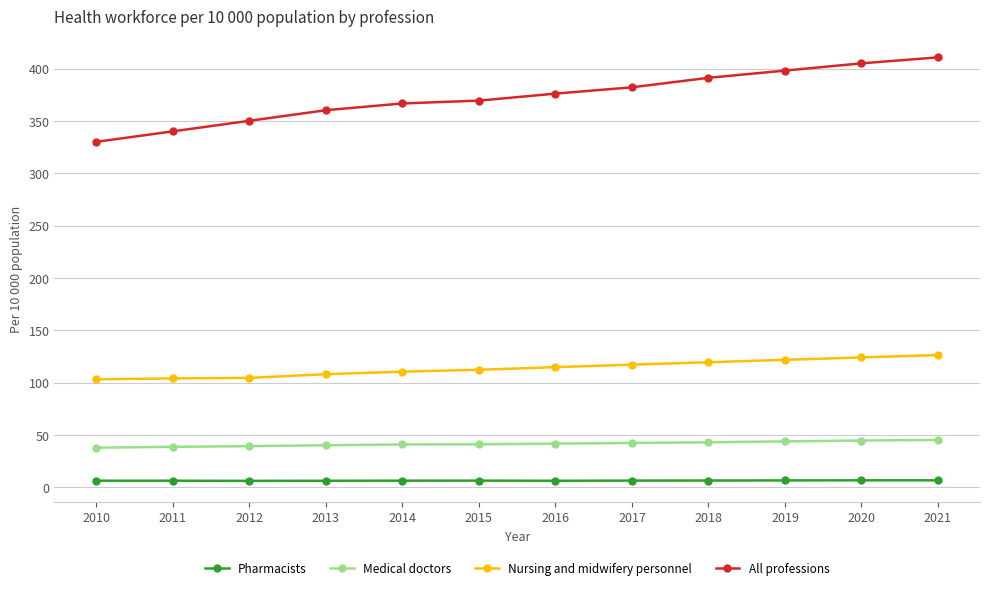

What is the value of the Medical doctors point at the 8th from the left?

42.4